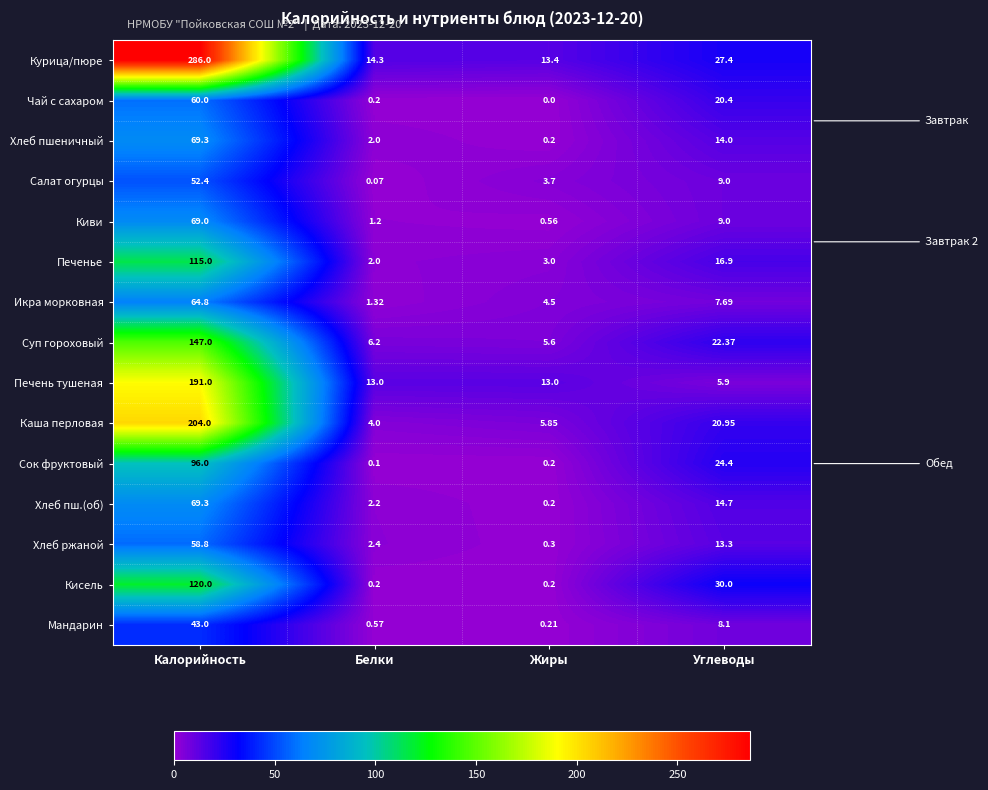

Between Белки and Углеводы, which series saw the biggest shift?

Кисель